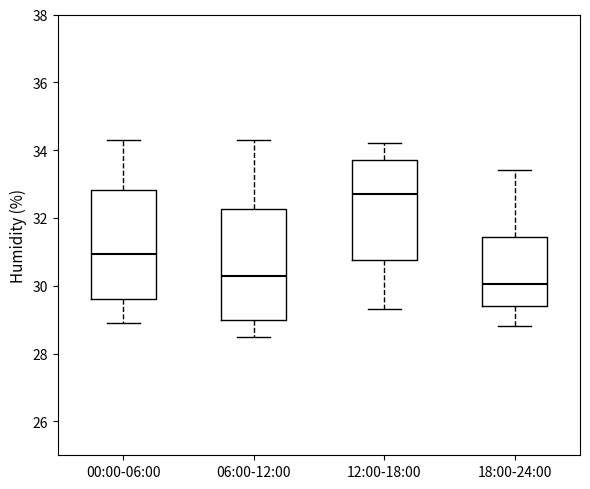

Reading left to right, transcribe this box plot: for each box, give where its median line is, the range the box spans, and where its two whiskers end, as read against the y-axis. The values are not printed on the chart, so give them approximately, as read against the axis.

00:00-06:00: median 31.0, box 29.6 to 32.8, whiskers 29.0 to 34.4
06:00-12:00: median 30.4, box 29.0 to 32.2, whiskers 28.6 to 34.4
12:00-18:00: median 32.8, box 30.8 to 33.8, whiskers 29.4 to 34.2
18:00-24:00: median 30.0, box 29.4 to 31.4, whiskers 28.8 to 33.4